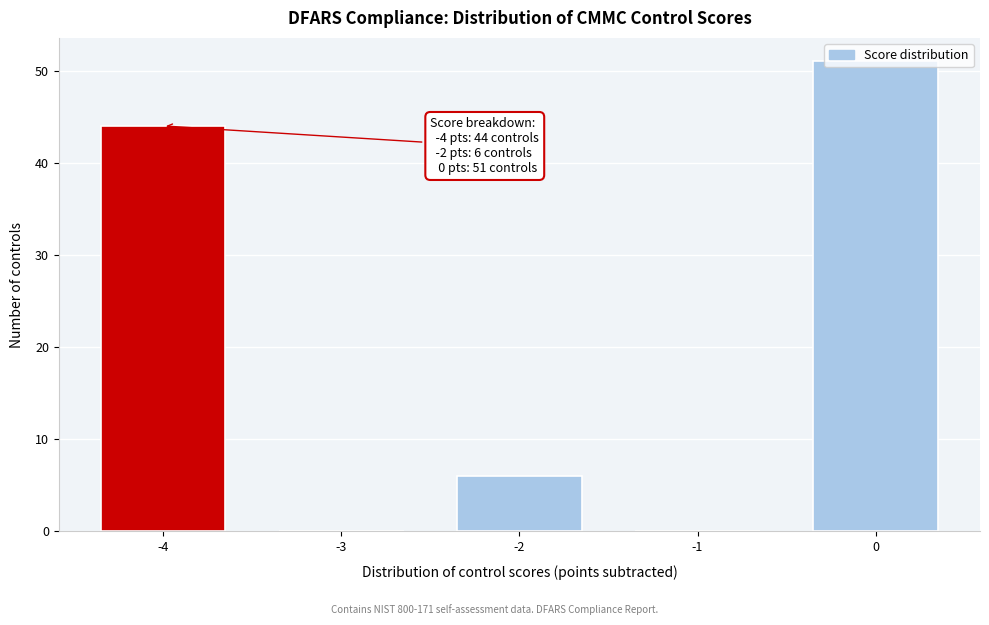

True or false: the data shows 6 at -2.

True